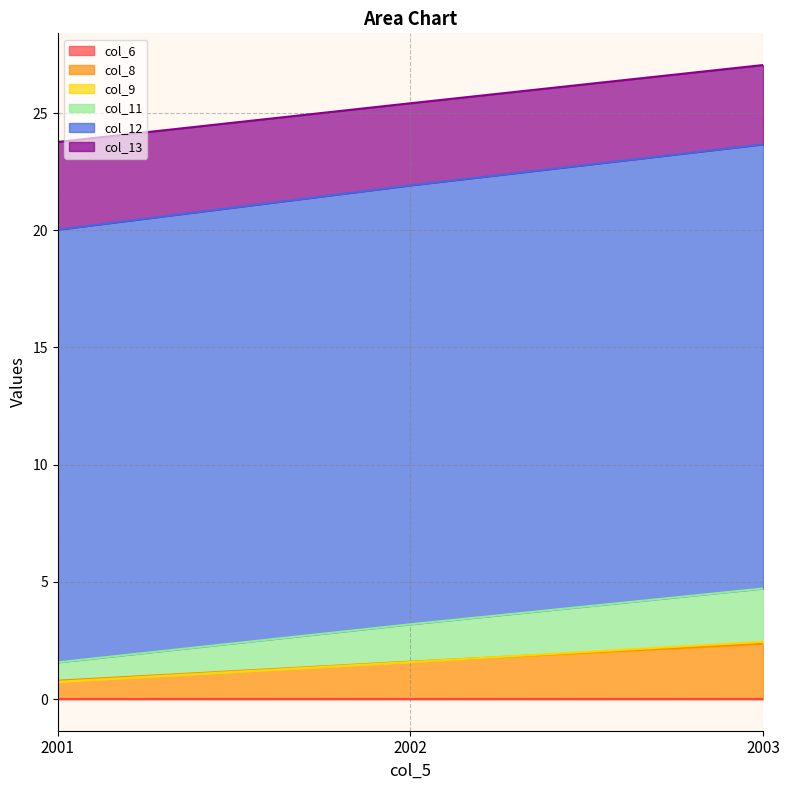

At which label does col_8 reach its peak?

2003